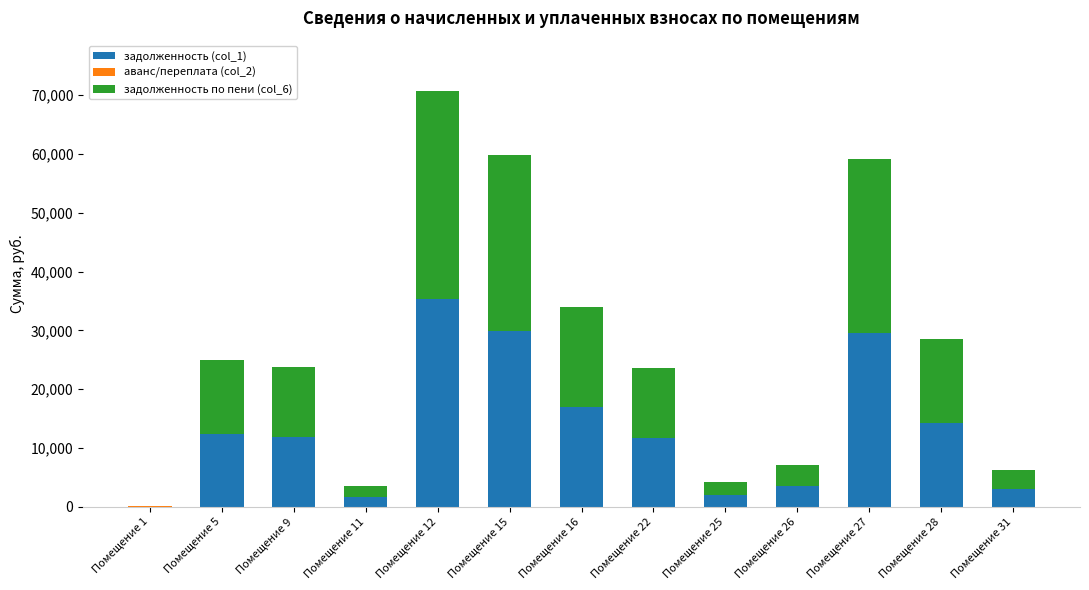

At which category is the sum across all series the highest?

Помещение 12